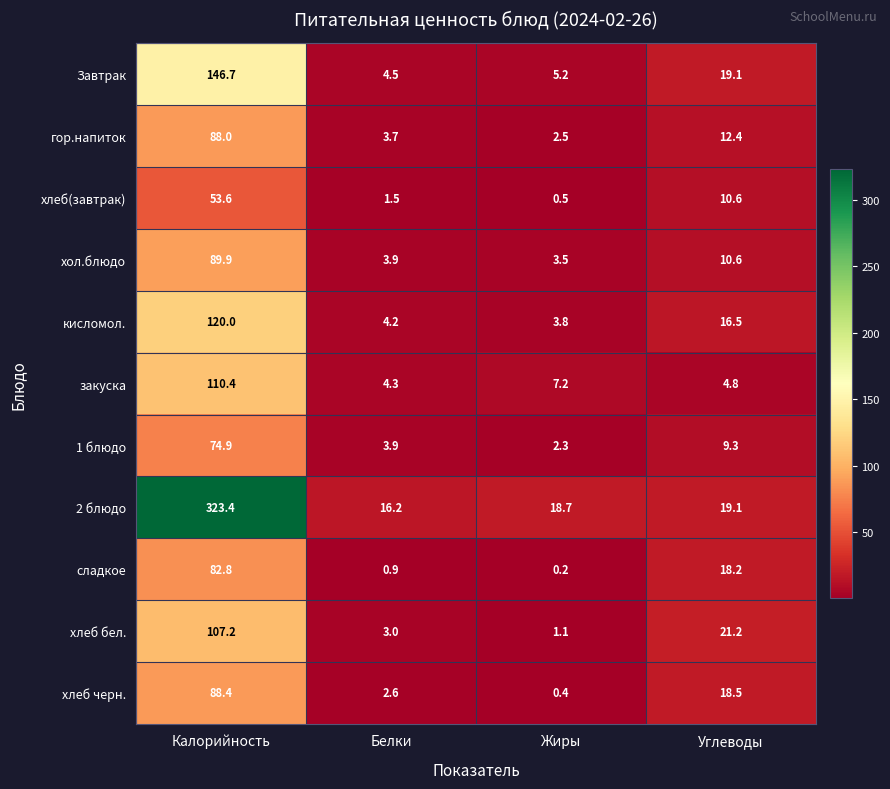

What is the lowest value of the хлеб черн. series?

0.4